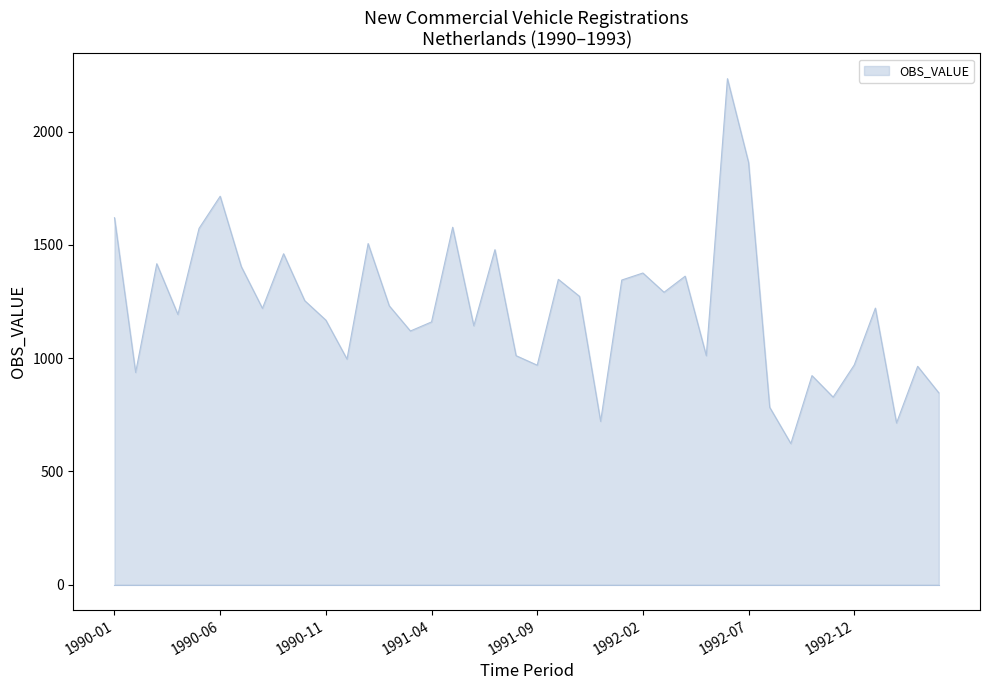

What is the smallest value displayed?

623